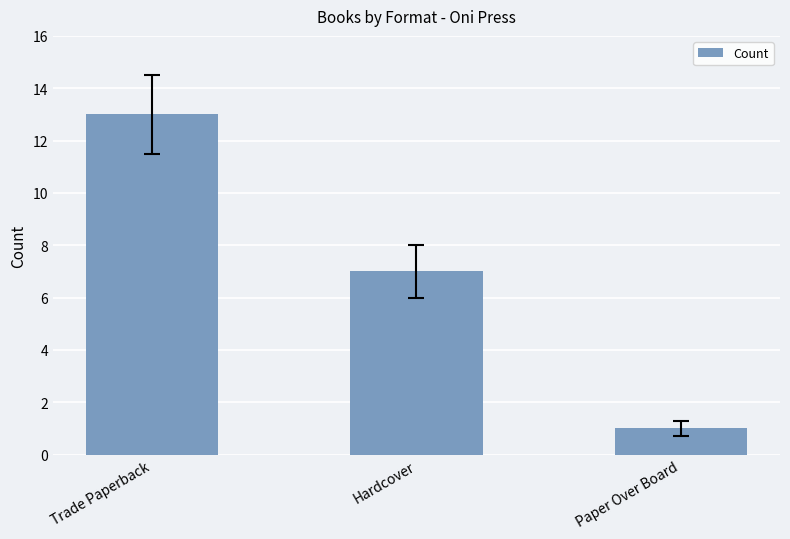

At which label is the value closest to 7?

Hardcover